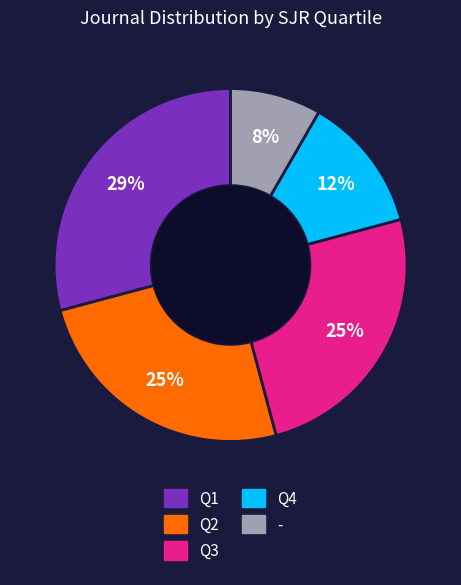

Between - and Q1, which is larger?

Q1